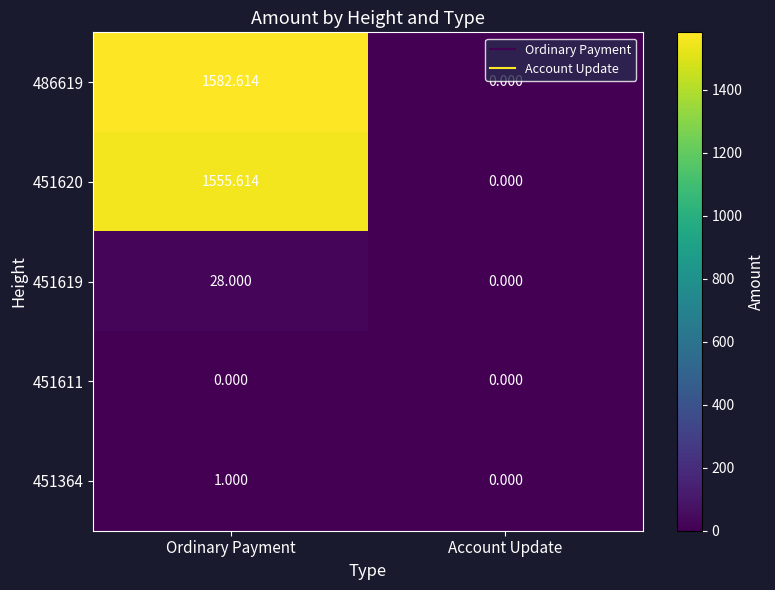

Which category has the highest value across all series?

Ordinary Payment